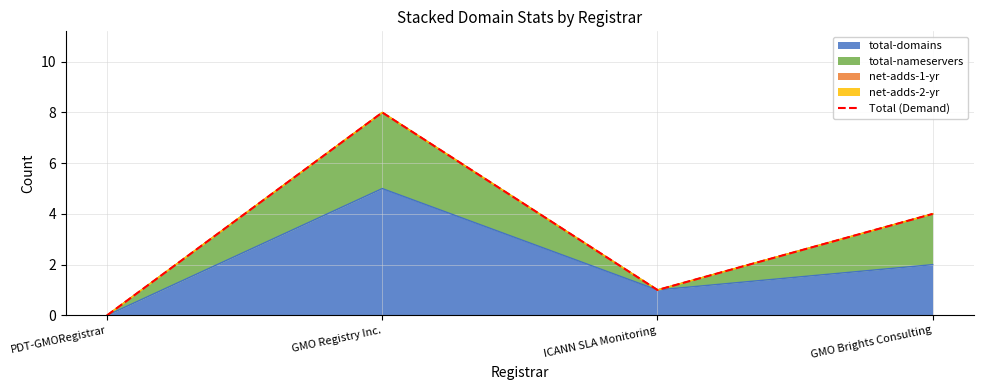

Count the values in the range 1 to 8.

3